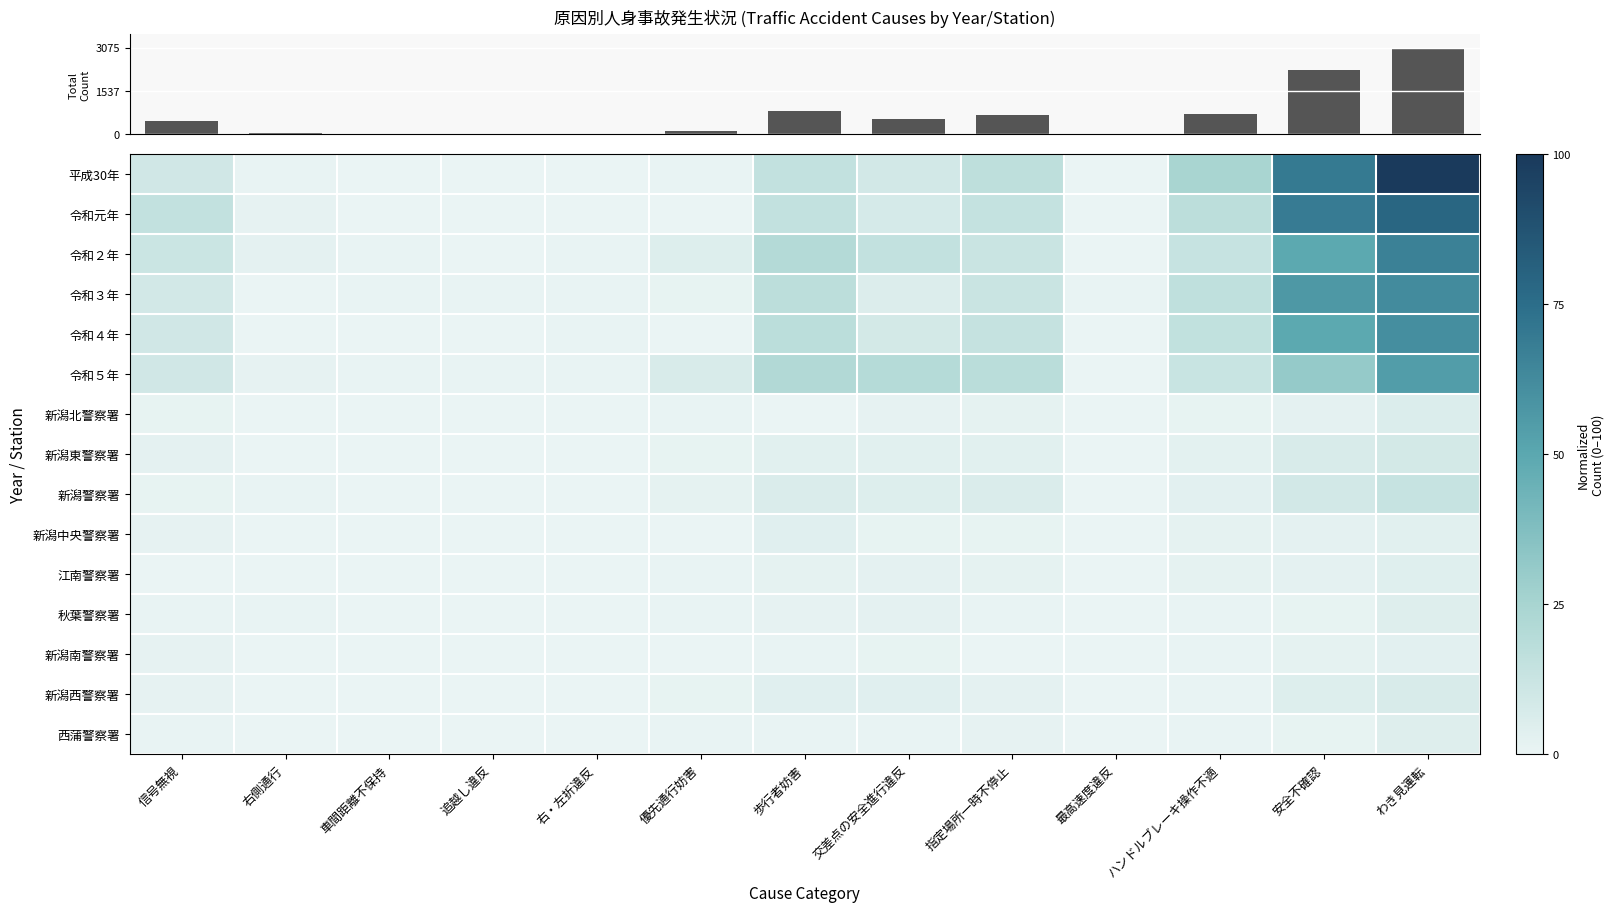

Reading left to right, list all the values displayed in this chart.

平成30年: 信号無視=9.9	右側通行=0.8	車間距離不保持=0.0	追越し違反=0.2	右・左折違反=0.2	優先通行妨害=0.5	歩行者妨害=15.2	交差点の安全進行違反=9.3	指定場所一時不停止=16.5	最高速度違反=0.0	ハンドルブレーキ操作不適=24.4	安全不確認=69.6	わき見運転=100.0
令和元年: 信号無視=15.1	右側通行=1.2	車間距離不保持=0.3	追越し違反=0.3	右・左折違反=0.0	優先通行妨害=0.3	歩行者妨害=15.2	交差点の安全進行違反=8.1	指定場所一時不停止=14.4	最高速度違反=0.2	ハンドルブレーキ操作不適=17.2	安全不確認=68.8	わき見運転=78.7
令和２年: 信号無視=12.0	右側通行=2.3	車間距離不保持=0.6	追越し違反=0.0	右・左折違反=0.6	優先通行妨害=5.0	歩行者妨害=20.5	交差点の安全進行違反=14.9	指定場所一時不停止=12.1	最高速度違反=0.0	ハンドルブレーキ操作不適=13.5	安全不確認=49.5	わき見運転=66.6
令和３年: 信号無視=9.2	右側通行=0.3	車間距離不保持=0.5	追越し違反=0.5	右・左折違反=0.5	優先通行妨害=1.1	歩行者妨害=17.4	交差点の安全進行違反=5.3	指定場所一時不停止=12.1	最高速度違反=0.5	ハンドルブレーキ操作不適=16.1	安全不確認=57.0	わき見運転=62.3
令和４年: 信号無視=10.1	右側通行=0.2	車間距離不保持=0.3	追越し違反=0.3	右・左折違反=0.6	優先通行妨害=0.2	歩行者妨害=17.7	交差点の安全進行違反=8.9	指定場所一時不停止=13.8	最高速度違反=0.2	ハンドルブレーキ操作不適=15.5	安全不確認=49.4	わき見運転=61.2
令和５年: 信号無視=10.1	右側通行=1.6	車間距離不保持=0.5	追越し違反=0.5	右・左折違反=0.6	優先通行妨害=6.7	歩行者妨害=21.1	交差点の安全進行違反=20.2	指定場所一時不停止=18.2	最高速度違反=0.2	ハンドルブレーキ操作不適=12.6	安全不確認=31.1	わき見運転=54.3
新潟北警察署: 信号無視=1.1	右側通行=0.3	車間距離不保持=0.2	追越し違反=0.0	右・左折違反=0.0	優先通行妨害=0.8	歩行者妨害=0.0	交差点の安全進行違反=1.2	指定場所一時不停止=1.9	最高速度違反=0.0	ハンドルブレーキ操作不適=0.9	安全不確認=2.2	わき見運転=5.6
新潟東警察署: 信号無視=2.2	右側通行=0.0	車間距離不保持=0.0	追越し違反=0.3	右・左折違反=0.0	優先通行妨害=0.9	歩行者妨害=3.4	交差点の安全進行違反=3.4	指定場所一時不停止=3.3	最高速度違反=0.0	ハンドルブレーキ操作不適=2.5	安全不確認=7.0	わき見運転=8.9
新潟警察署: 信号無視=0.9	右側通行=0.5	車間距離不保持=0.0	追越し違反=0.2	右・左折違反=0.3	優先通行妨害=1.9	歩行者妨害=6.2	交差点の安全進行違反=4.8	指定場所一時不停止=6.1	最高速度違反=0.0	ハンドルブレーキ操作不適=3.1	安全不確認=9.0	わき見運転=13.5
新潟中央警察署: 信号無視=1.4	右側通行=0.0	車間距離不保持=0.2	追越し違反=0.0	右・左折違反=0.2	優先通行妨害=0.3	歩行者妨害=3.7	交差点の安全進行違反=0.9	指定場所一時不停止=0.9	最高速度違反=0.0	ハンドルブレーキ操作不適=1.9	安全不確認=2.2	わき見運転=3.4
江南警察署: 信号無視=0.2	右側通行=0.0	車間距離不保持=0.2	追越し違反=0.0	右・左折違反=0.2	優先通行妨害=0.5	歩行者妨害=1.7	交差点の安全進行違反=2.2	指定場所一時不停止=1.9	最高速度違反=0.0	ハンドルブレーキ操作不適=1.7	安全不確認=2.0	わき見運転=4.0
秋葉警察署: 信号無視=0.8	右側通行=0.5	車間距離不保持=0.0	追越し違反=0.0	右・左折違反=0.0	優先通行妨害=0.5	歩行者妨害=1.4	交差点の安全進行違反=2.2	指定場所一時不停止=0.6	最高速度違反=0.0	ハンドルブレーキ操作不適=0.5	安全不確認=1.1	わき見運転=4.7
新潟南警察署: 信号無視=1.6	右側通行=0.0	車間距離不保持=0.0	追越し違反=0.0	右・左折違反=0.0	優先通行妨害=0.0	歩行者妨害=0.6	交差点の安全進行違反=0.9	指定場所一時不停止=0.3	最高速度違反=0.0	ハンドルブレーキ操作不適=0.5	安全不確認=1.7	わき見運転=3.1
新潟西警察署: 信号無視=1.4	右側通行=0.2	車間距離不保持=0.0	追越し違反=0.0	右・左折違反=0.0	優先通行妨害=1.1	歩行者妨害=3.6	交差点の安全進行違反=3.9	指定場所一時不停止=2.0	最高速度違反=0.0	ハンドルブレーキ操作不適=0.8	安全不確認=4.8	わき見運転=6.8
西蒲警察署: 信号無視=0.6	右側通行=0.2	車間距離不保持=0.0	追越し違反=0.0	右・左折違反=0.0	優先通行妨害=0.8	歩行者妨害=0.5	交差点の安全進行違反=0.6	指定場所一時不停止=1.2	最高速度違反=0.2	ハンドルブレーキ操作不適=0.8	安全不確認=1.1	わき見運転=4.3